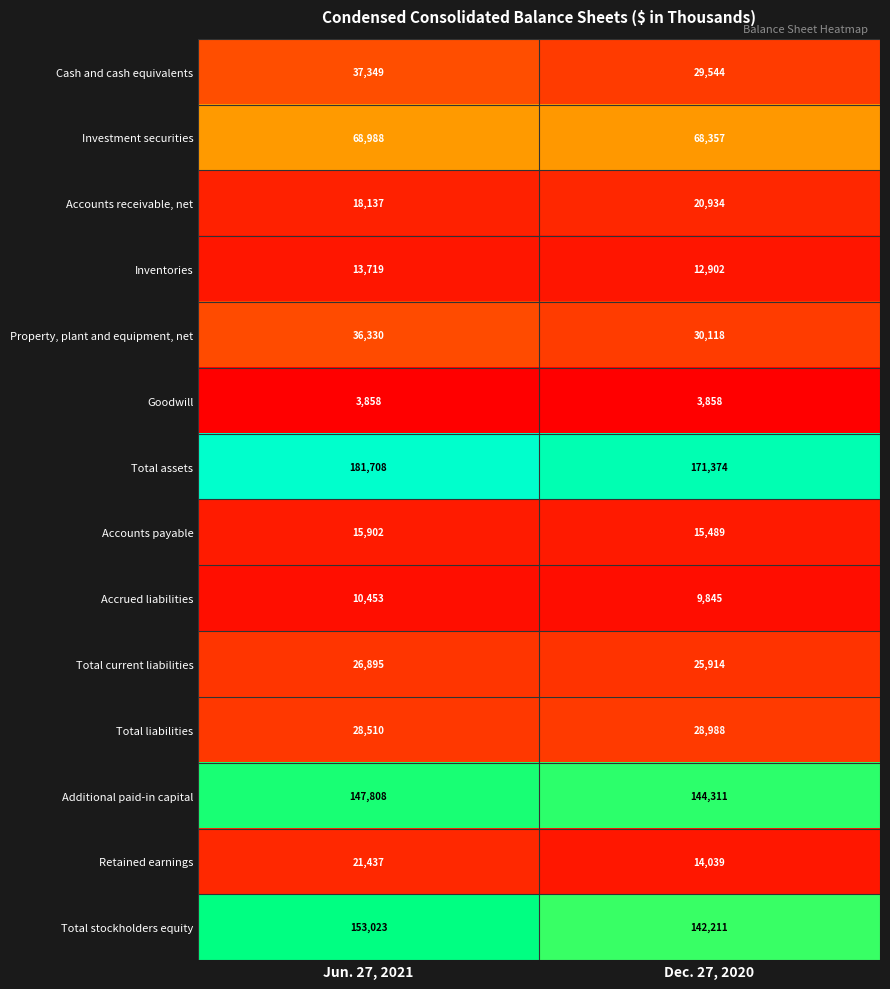

Reading left to right, transcribe all the data shown in this chart.

Cash and cash equivalents: 37349	29544
Investment securities: 68988	68357
Accounts receivable, net: 18137	20934
Inventories: 13719	12902
Property, plant and equipment, net: 36330	30118
Goodwill: 3858	3858
Total assets: 181708	171374
Accounts payable: 15902	15489
Accrued liabilities: 10453	9845
Total current liabilities: 26895	25914
Total liabilities: 28510	28988
Additional paid-in capital: 147808	144311
Retained earnings: 21437	14039
Total stockholders equity: 153023	142211